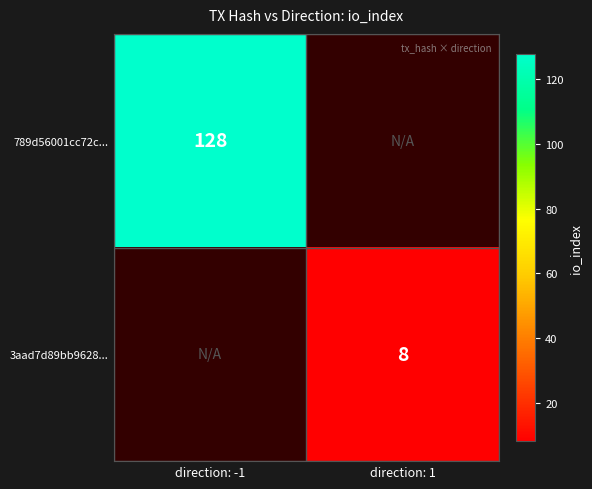

True or false: 789d56001cc72c... has a value of 128 at direction: -1.

True